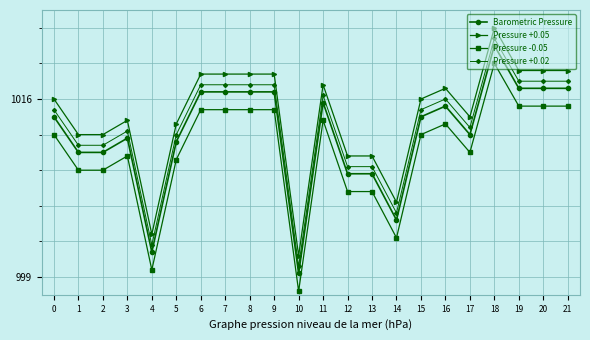

Is this an area chart (filled region under the line)?

No